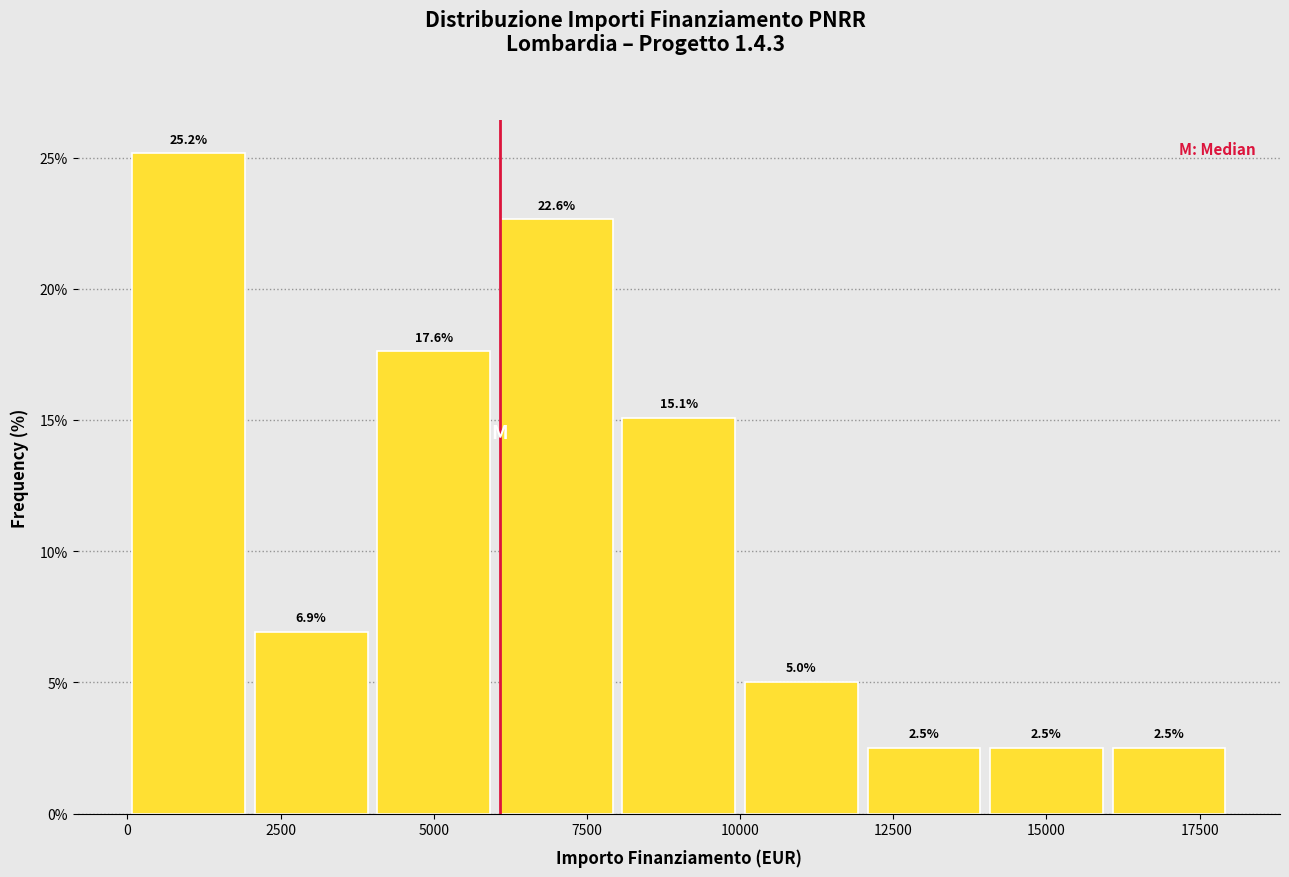

How tall is the bar that spans 12000 to 14000 on the x-axis?

2.5